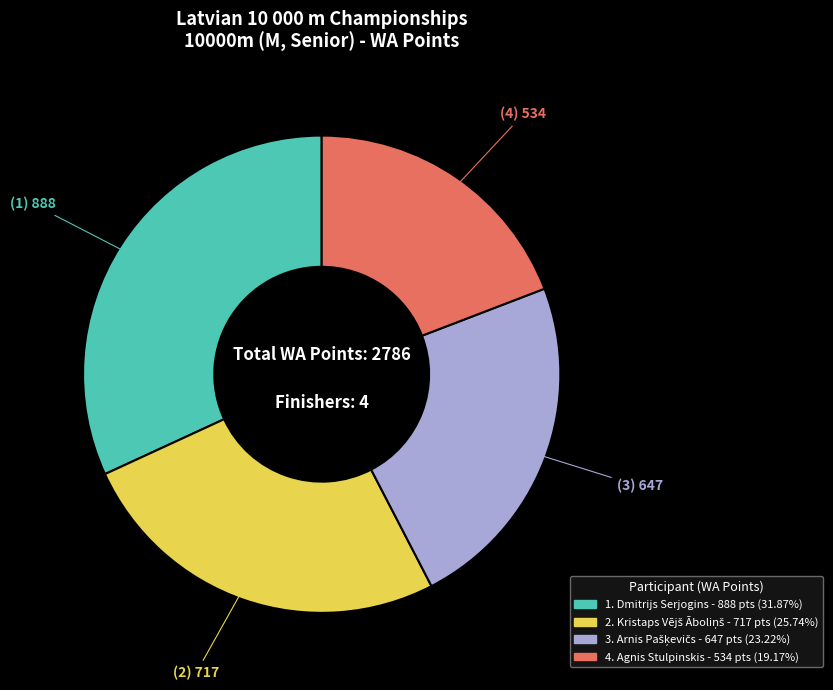

Does any single category account for the majority?

No